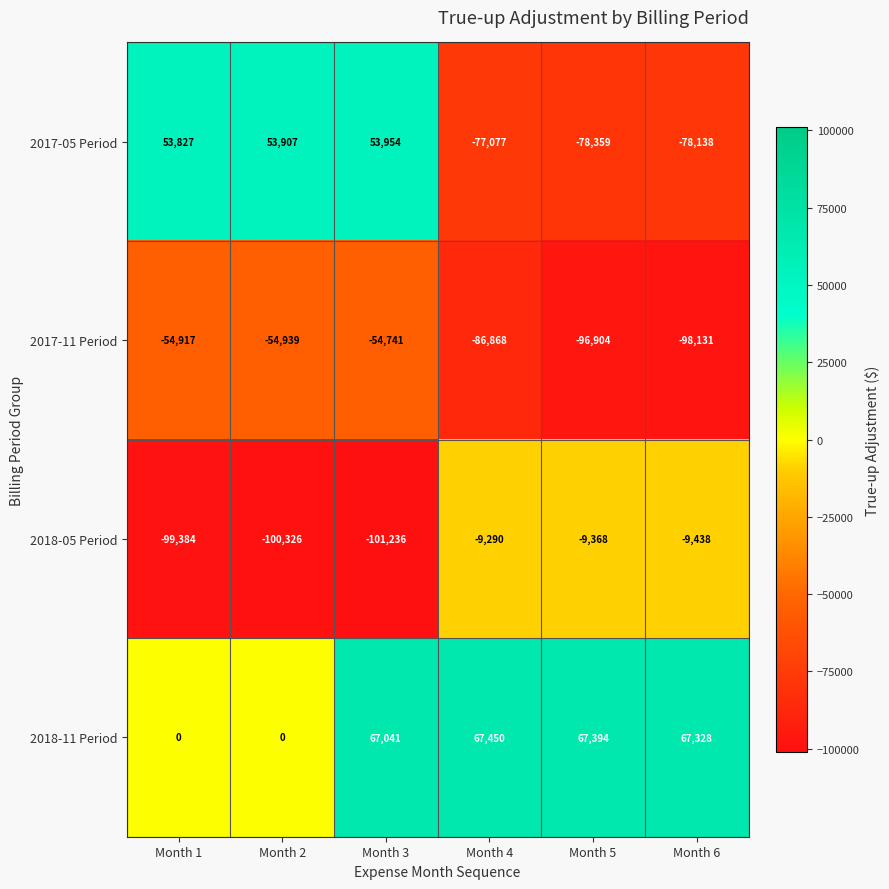

How many values in 2017-05 Period are below zero?

3